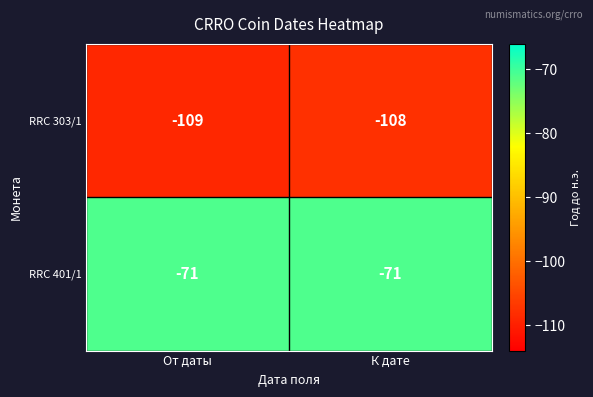

Is the value of RRC 401/1 at От даты greater than the value of RRC 303/1 at От даты?

Yes